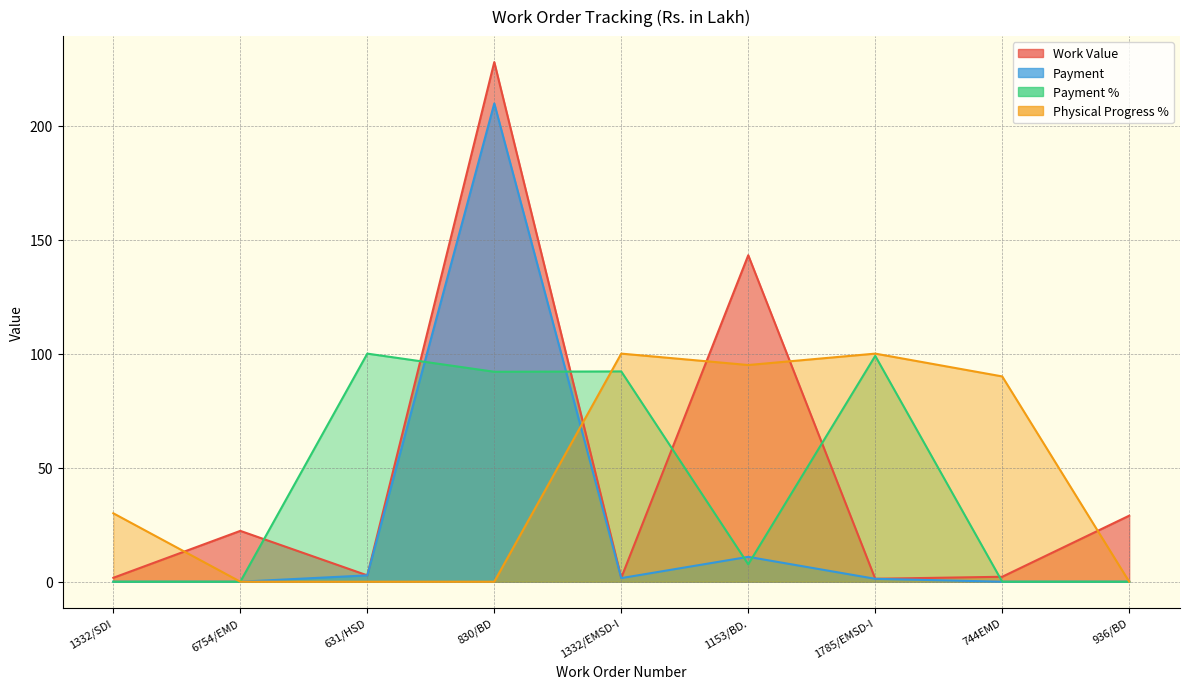

What is the label of the 6th point from the left?

1153/BD.